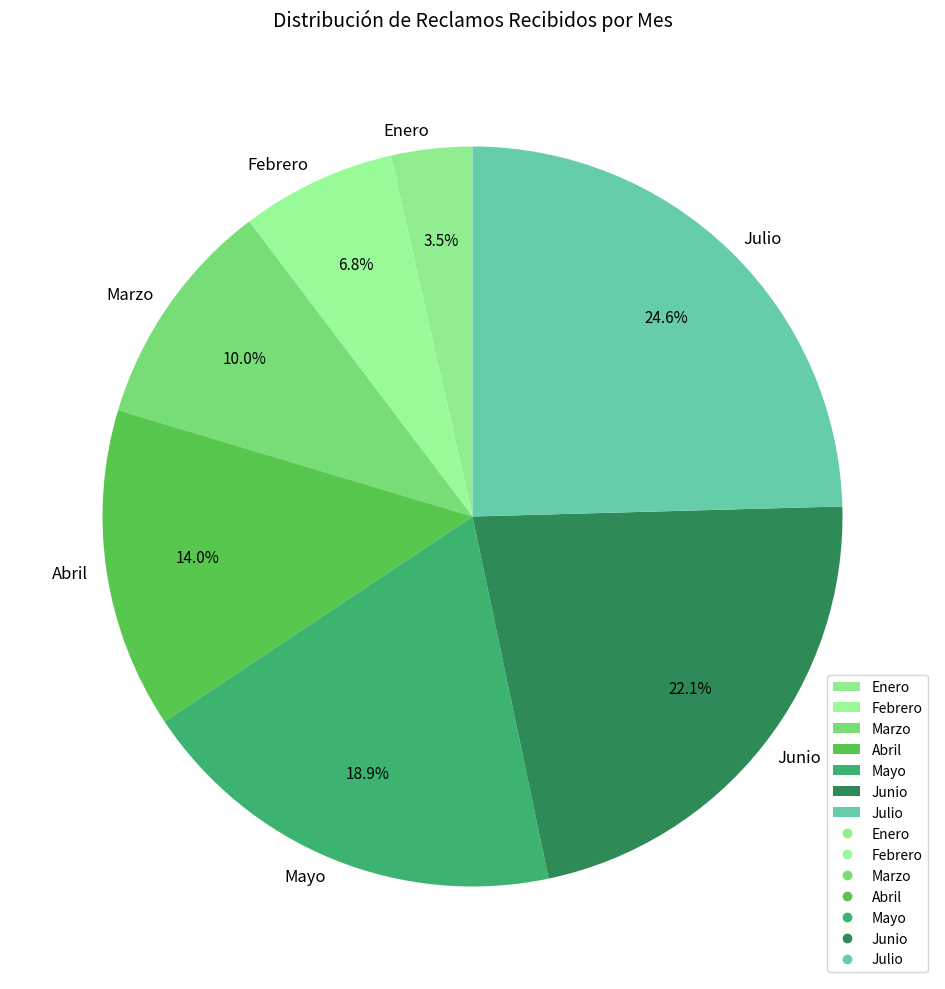

Is it true that Julio is 32% of the pie?

False